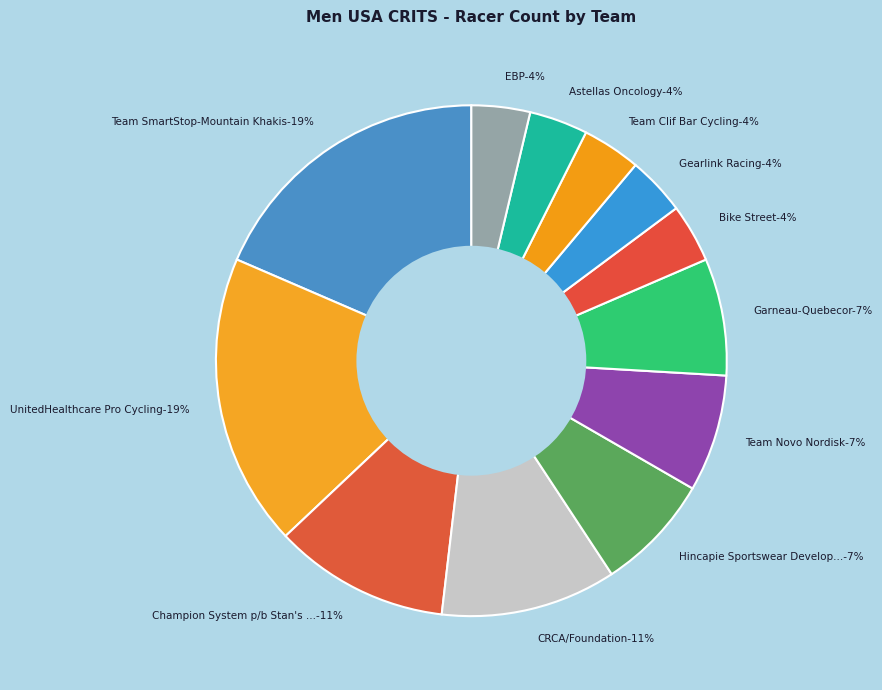

How many slices are in this pie chart?

12